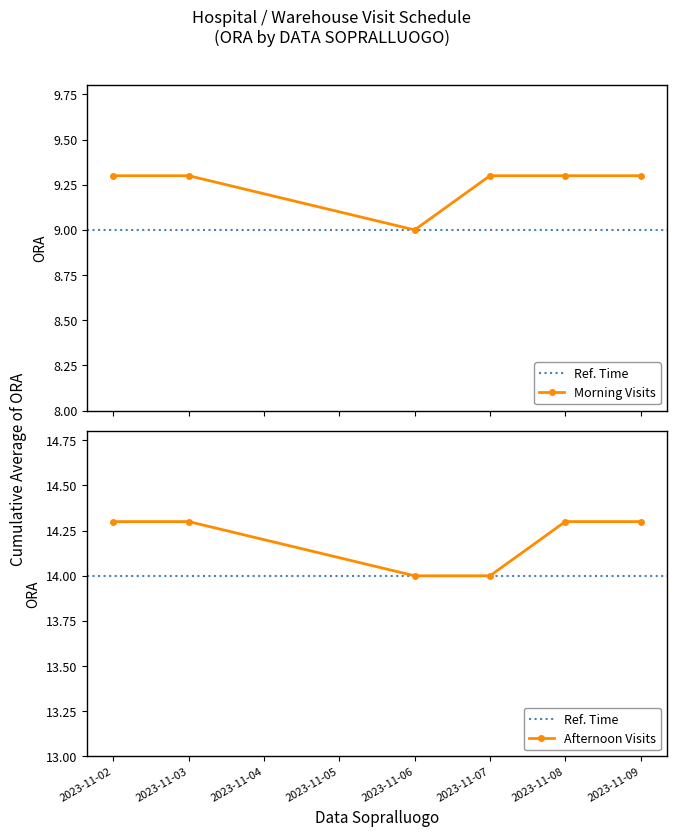

Which has a higher value, 2023-11-07 or 2023-11-03?

2023-11-03